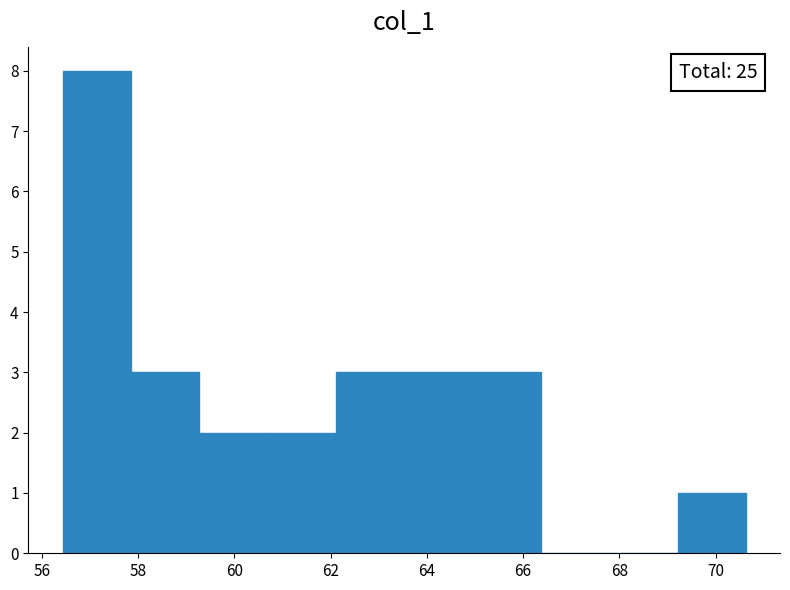

Which range on the x-axis has the tallest bar?

56.4 to 57.8